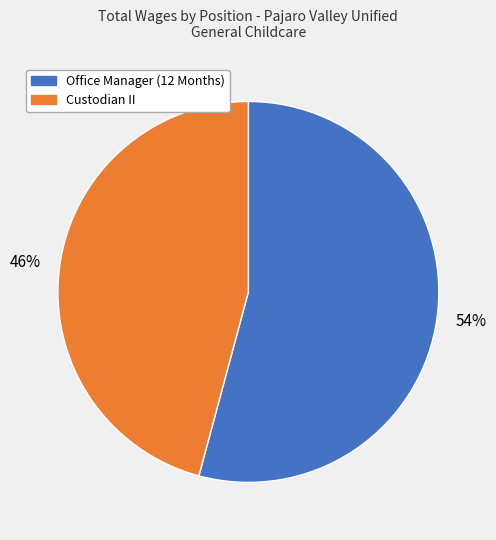

Which has a higher value, Office Manager (12 Months) or Custodian II?

Office Manager (12 Months)